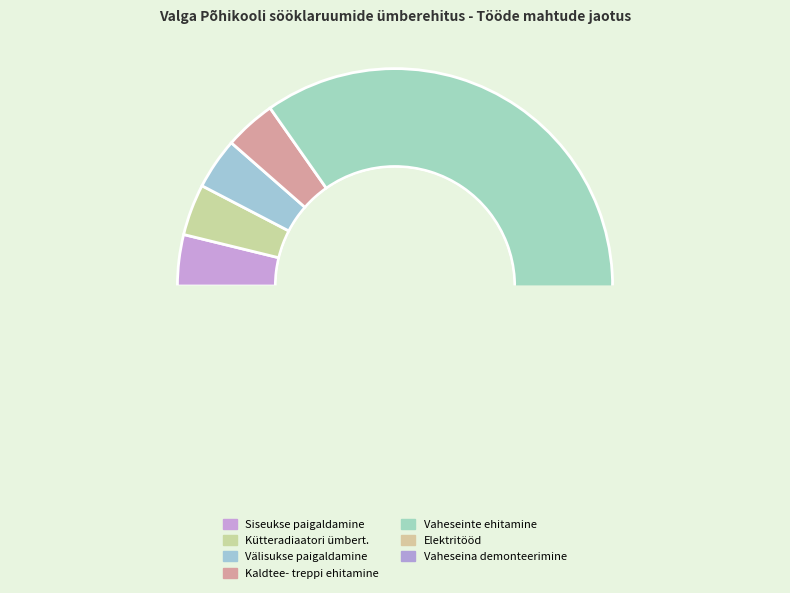

Does any single category account for the majority?

Yes